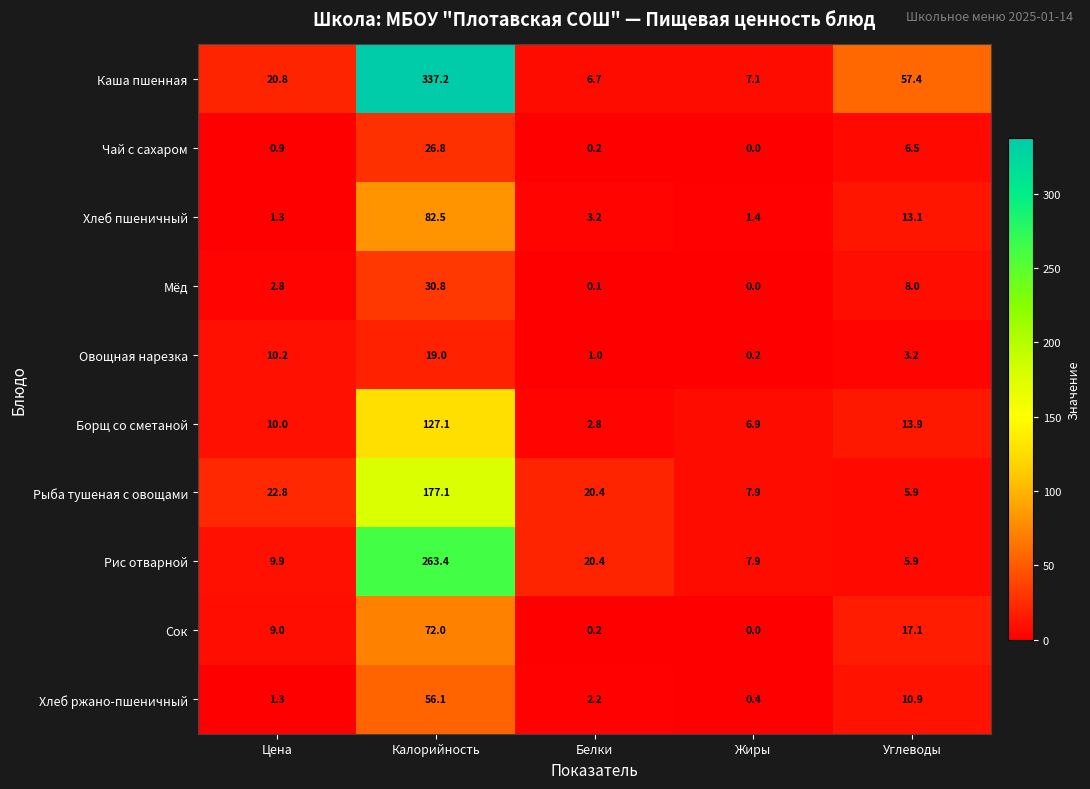

At which label does Овощная нарезка reach its peak?

Калорийность